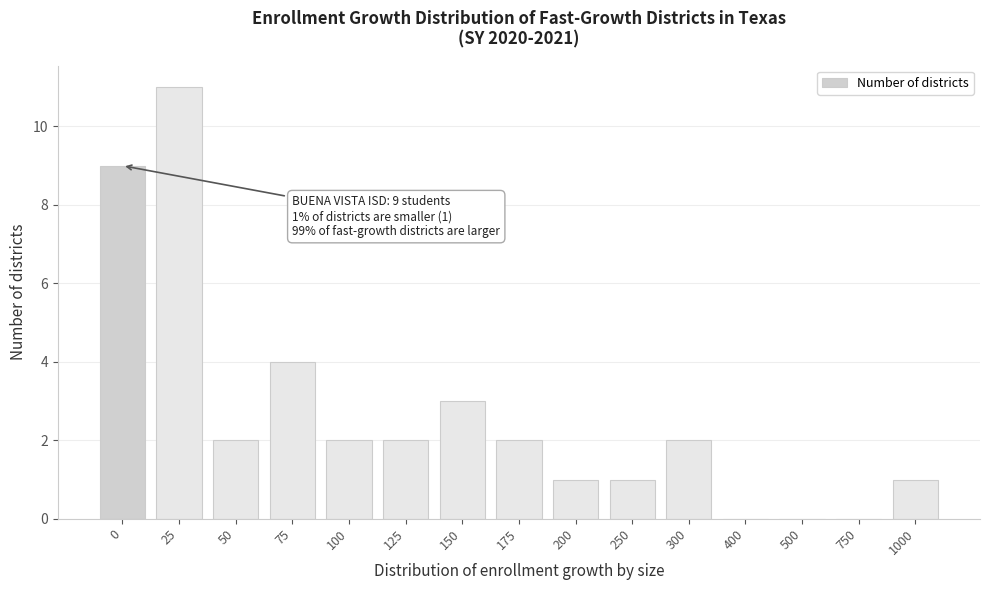

Reading left to right, transcribe all the data shown in this chart.

0=9	25=11	50=2	75=4	100=2	125=2	150=3	175=2	200=1	250=1	300=2	400=0	500=0	750=0	1000=1